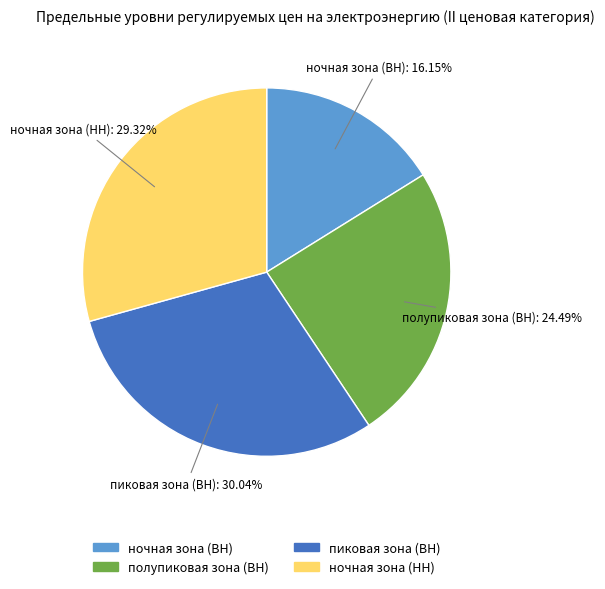

To the nearest percent, what portion does полупиковая зона (ВН) represent?

24%